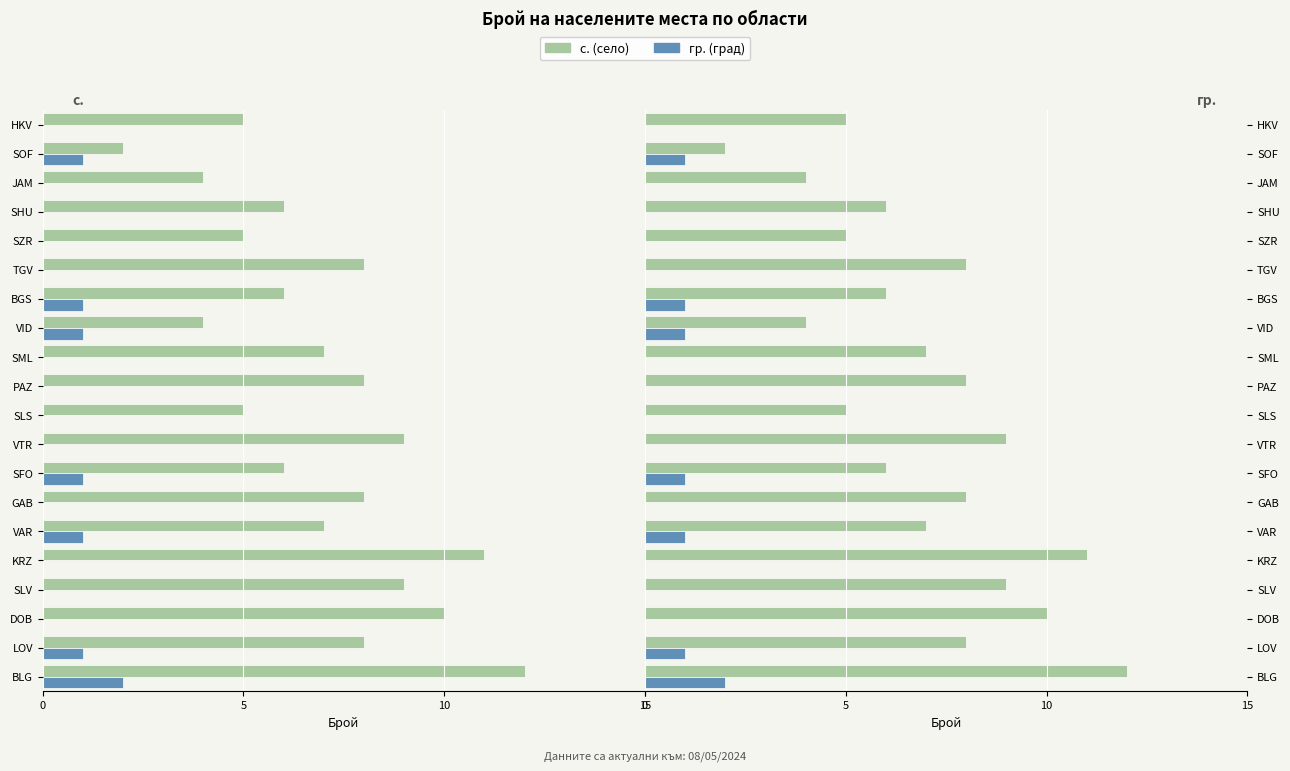

Which series has the largest total across all categories?

с.